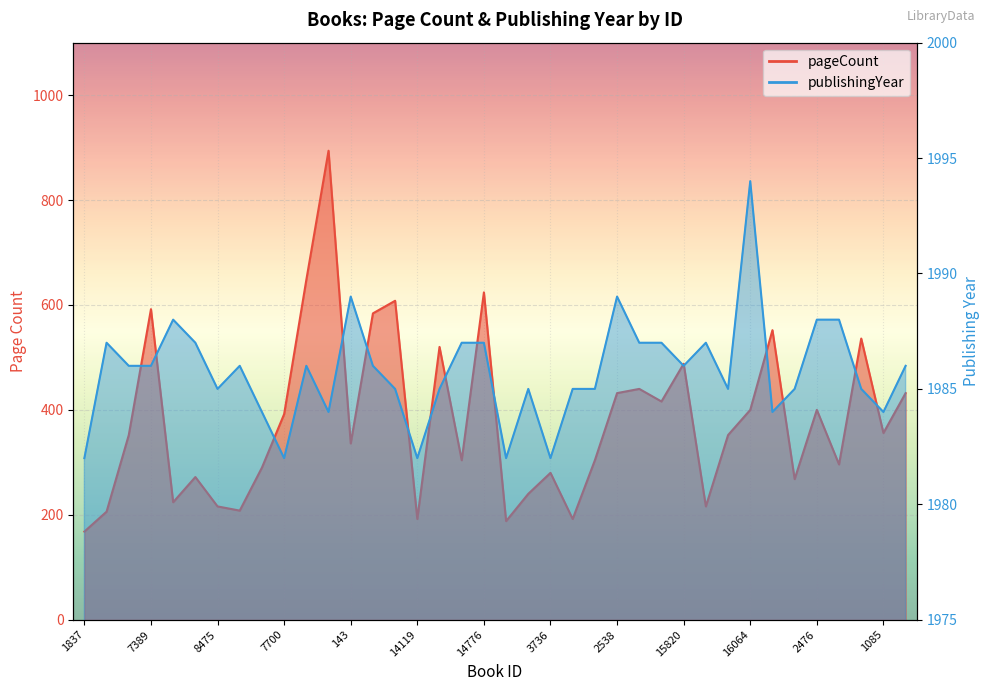

True or false: publishingYear has a value of 1985 at 161.

True